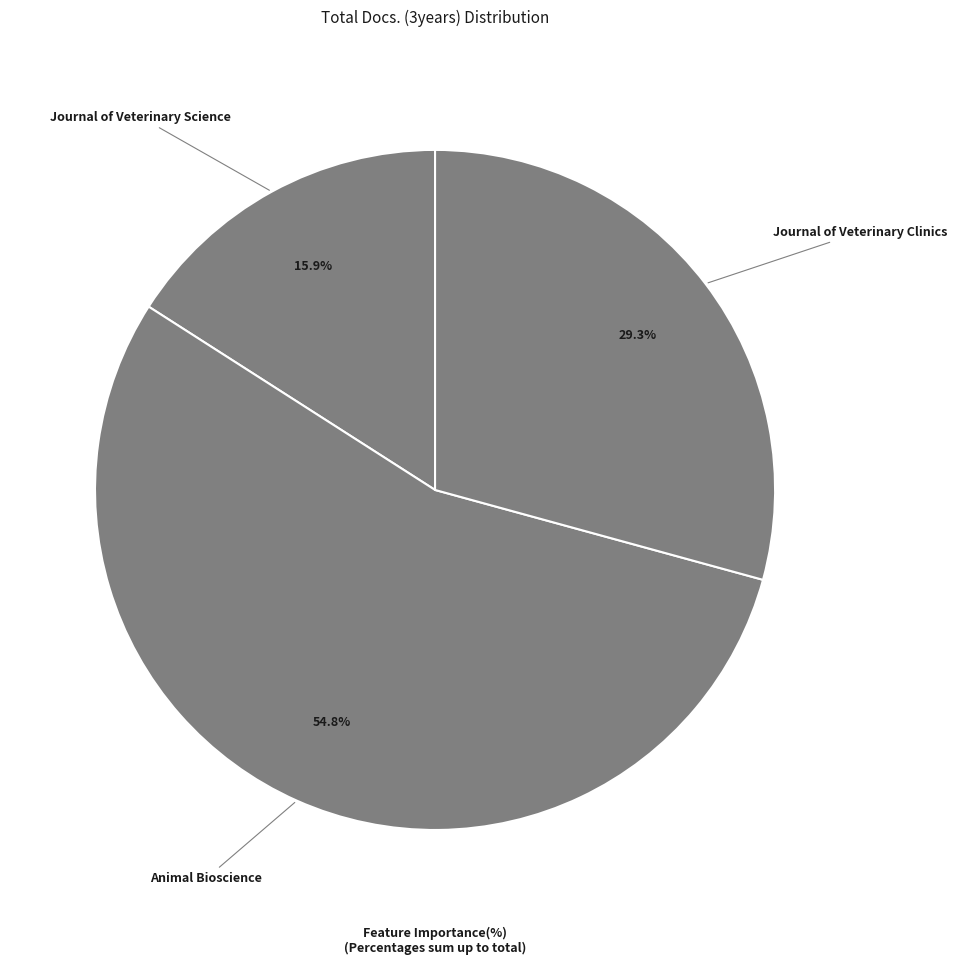

True or false: Journal of Veterinary Science accounts for 16% of the total.

True